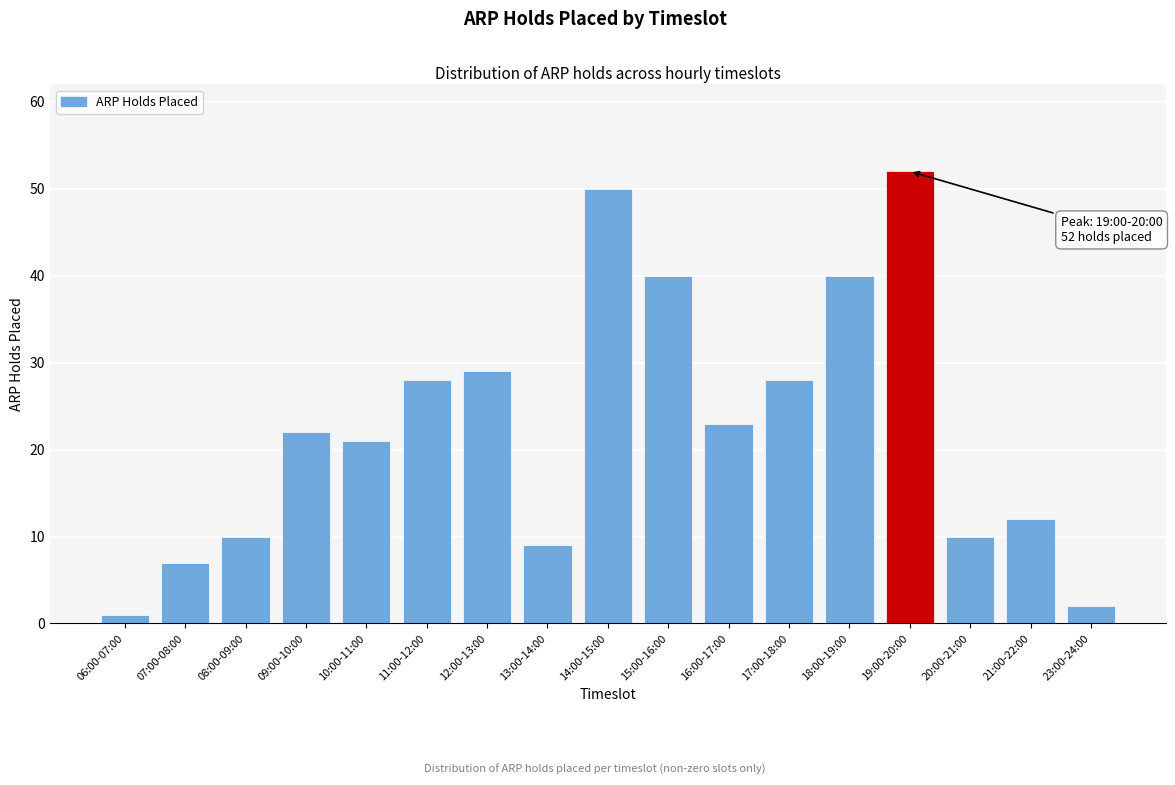

Reading left to right, transcribe all the data shown in this chart.

06:00-07:00=1	07:00-08:00=7	08:00-09:00=10	09:00-10:00=22	10:00-11:00=21	11:00-12:00=28	12:00-13:00=29	13:00-14:00=9	14:00-15:00=50	15:00-16:00=40	16:00-17:00=23	17:00-18:00=28	18:00-19:00=40	19:00-20:00=52	20:00-21:00=10	21:00-22:00=12	23:00-24:00=2